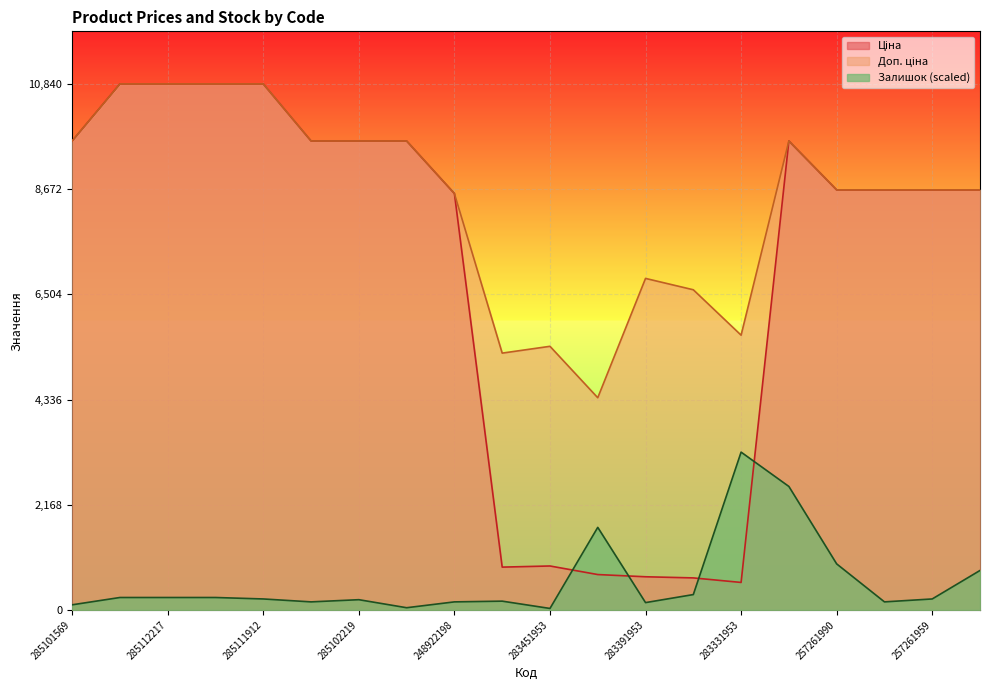

Between 285102218 and 283331953, which series saw the biggest shift?

Ціна